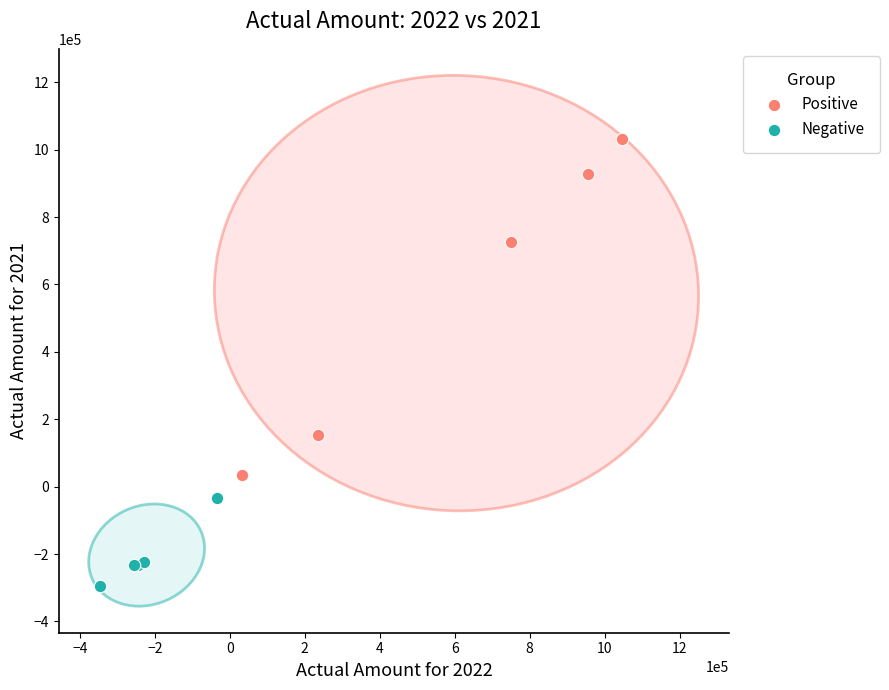

Which series contains the highest Y value?

Positive